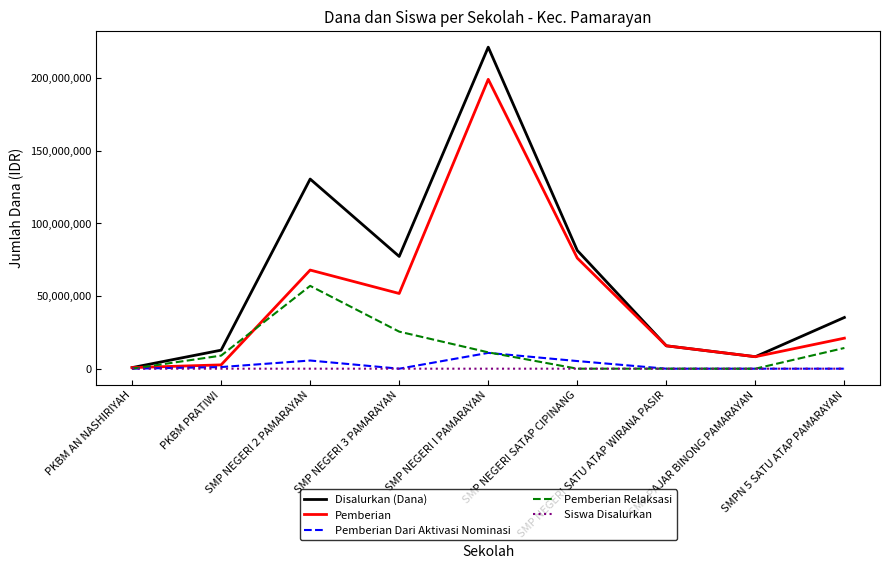

Which series has the largest total across all categories?

Disalurkan (Dana)